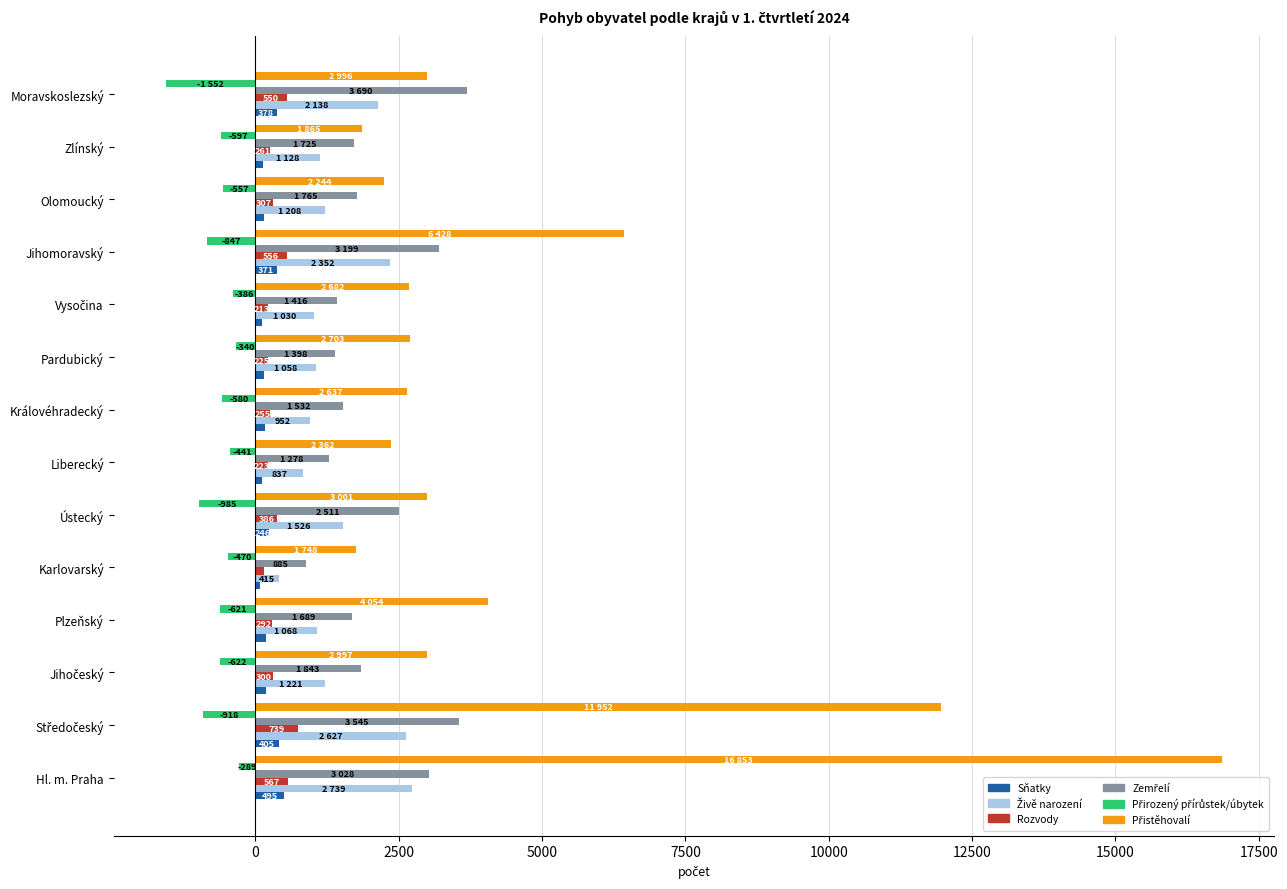

What is the average value of the Rozvody series?

359